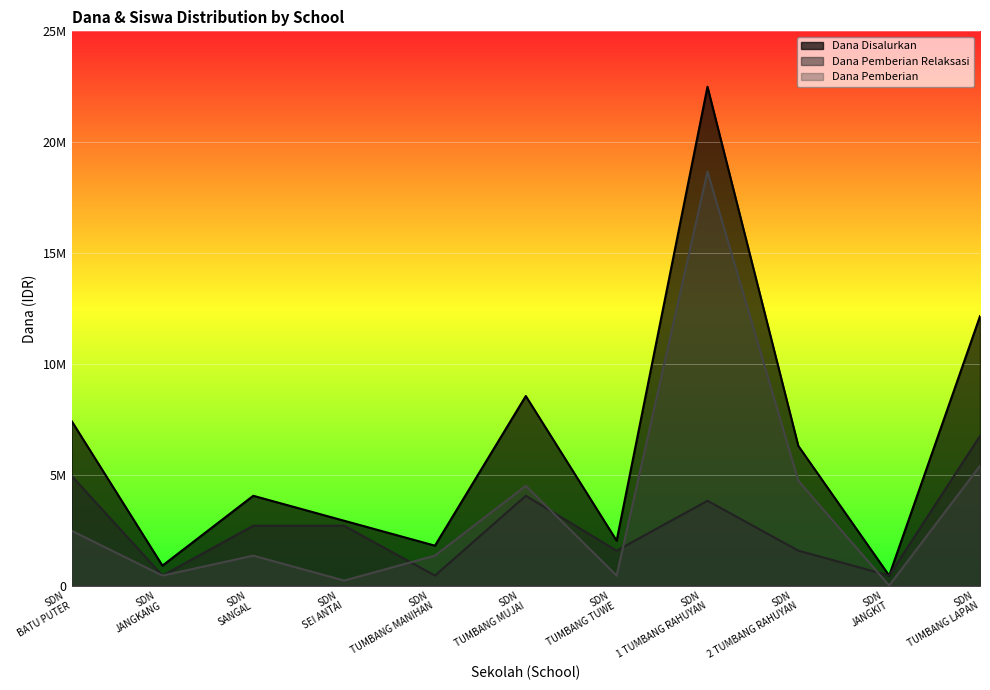

What is the label of the 9th point from the left?

SDN 2 TUMBANG RAHUYAN